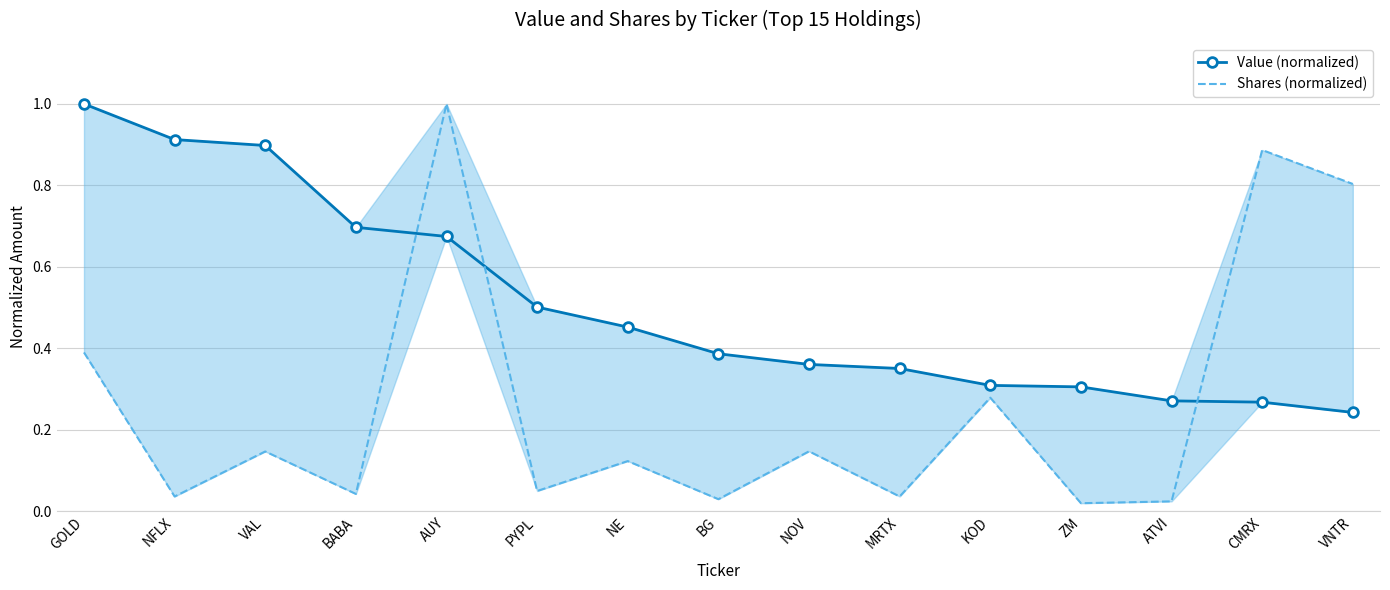

Which category has the lowest value across all series?

ZM